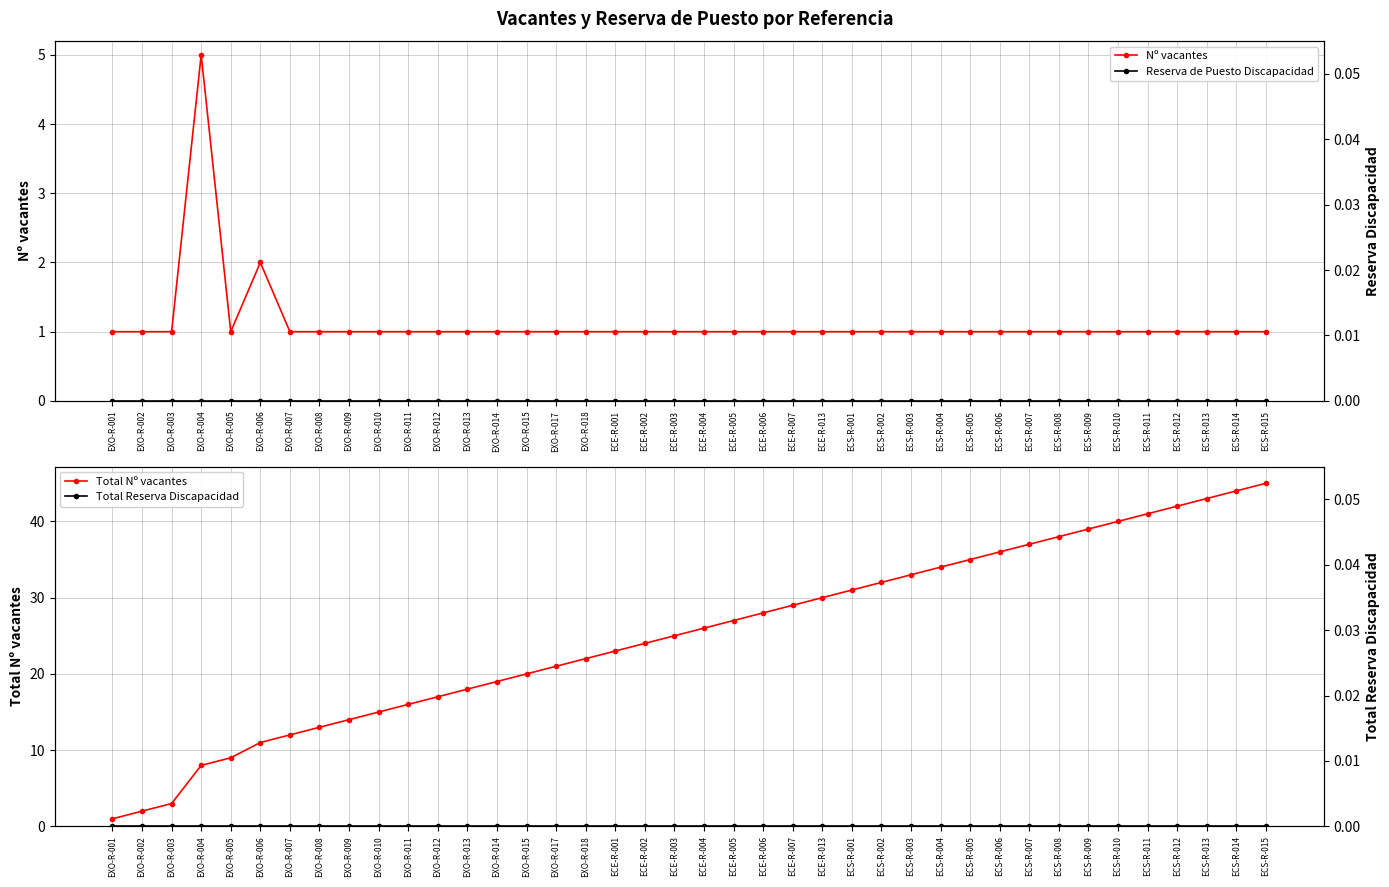

Which series changed the most between ECE-R-006 and ECS-R-003?

Total Nº vacantes